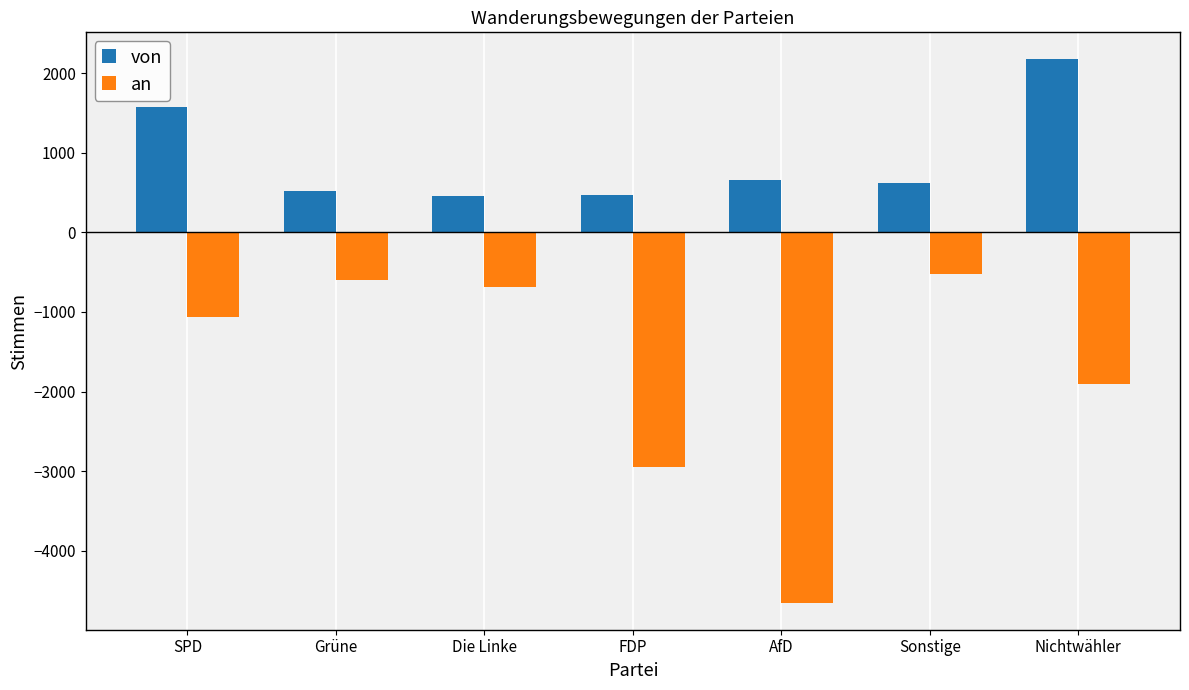

Which label corresponds to the largest value in the chart?

Nichtwähler